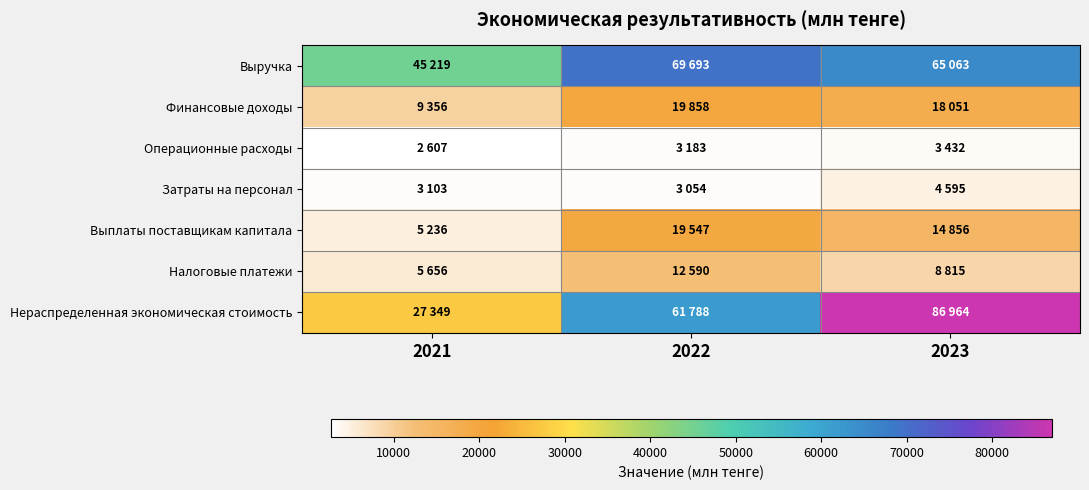

Reading right to left, what are all the values shown in this chart?

Выручка: 2023=65063	2022=69693	2021=45219
Финансовые доходы: 2023=18051	2022=19858	2021=9356
Операционные расходы: 2023=3432	2022=3183	2021=2607
Затраты на персонал: 2023=4595	2022=3054	2021=3103
Выплаты поставщикам капитала: 2023=14856	2022=19547	2021=5236
Налоговые платежи: 2023=8815	2022=12590	2021=5656
Нераспределенная экономическая стоимость: 2023=86964	2022=61788	2021=27349